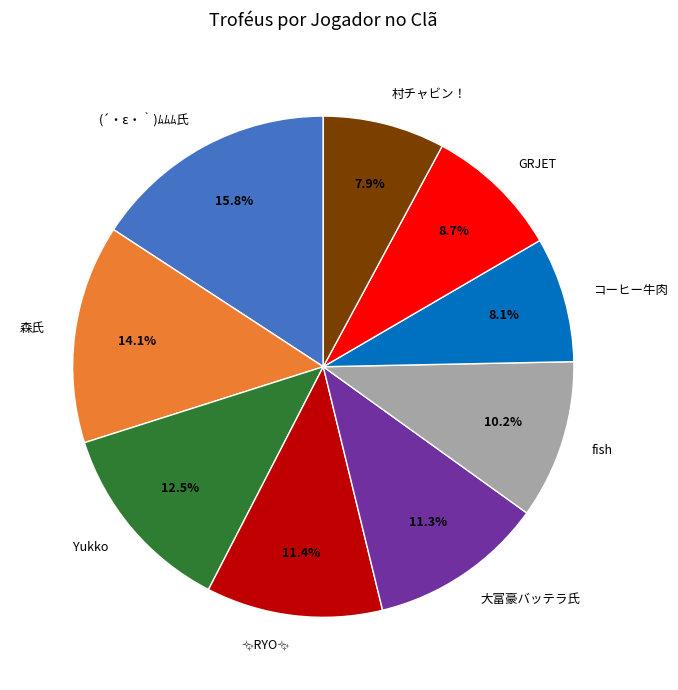

How many segments does this pie chart have?

9